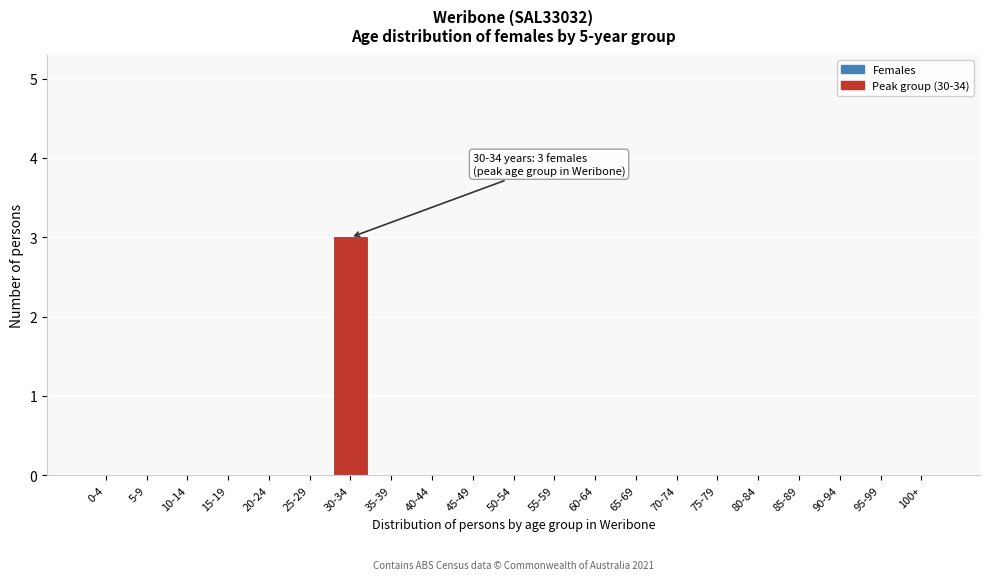

Reading left to right, transcribe all the data shown in this chart.

0-4=0	5-9=0	10-14=0	15-19=0	20-24=0	25-29=0	30-34=3	35-39=0	40-44=0	45-49=0	50-54=0	55-59=0	60-64=0	65-69=0	70-74=0	75-79=0	80-84=0	85-89=0	90-94=0	95-99=0	100+=0